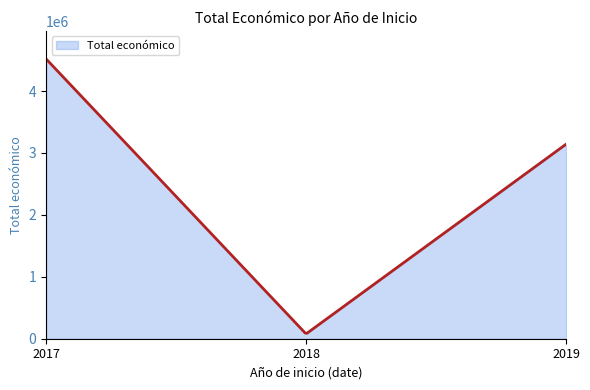

What is the smallest value displayed?

87759.4